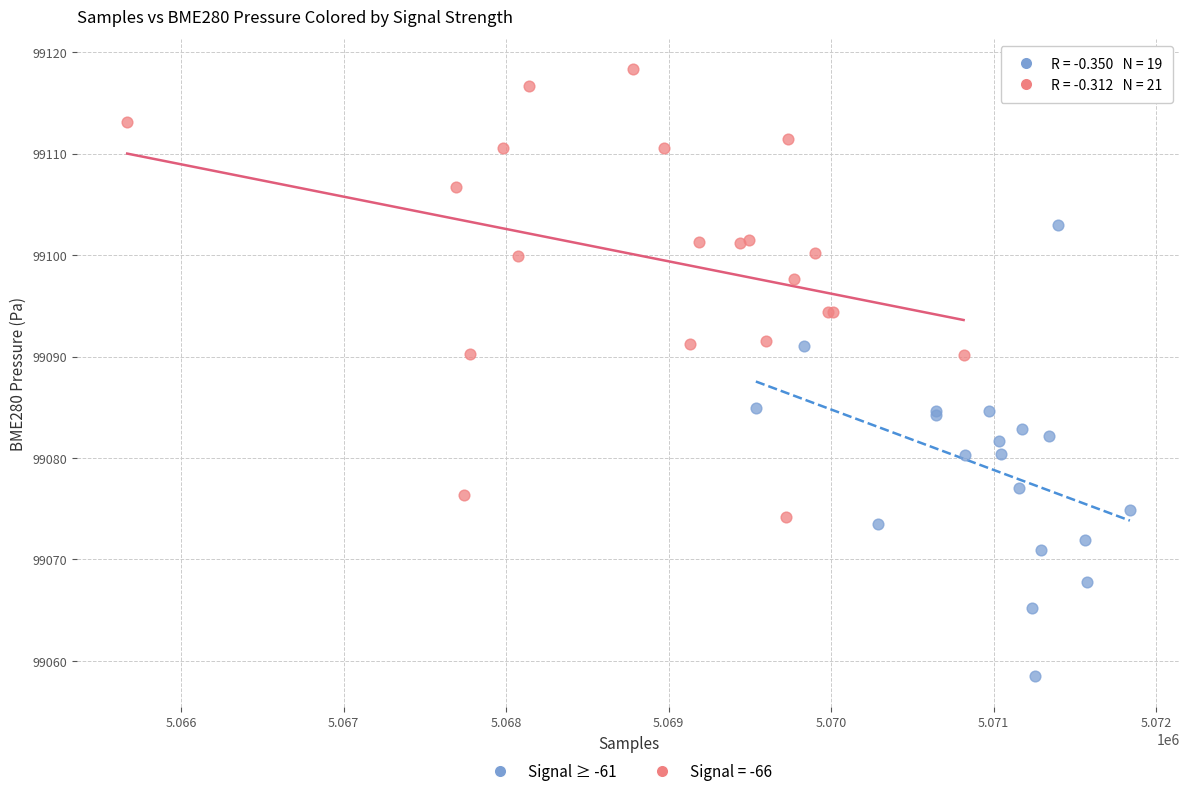

Which series contains the highest Y value?

Signal = -66